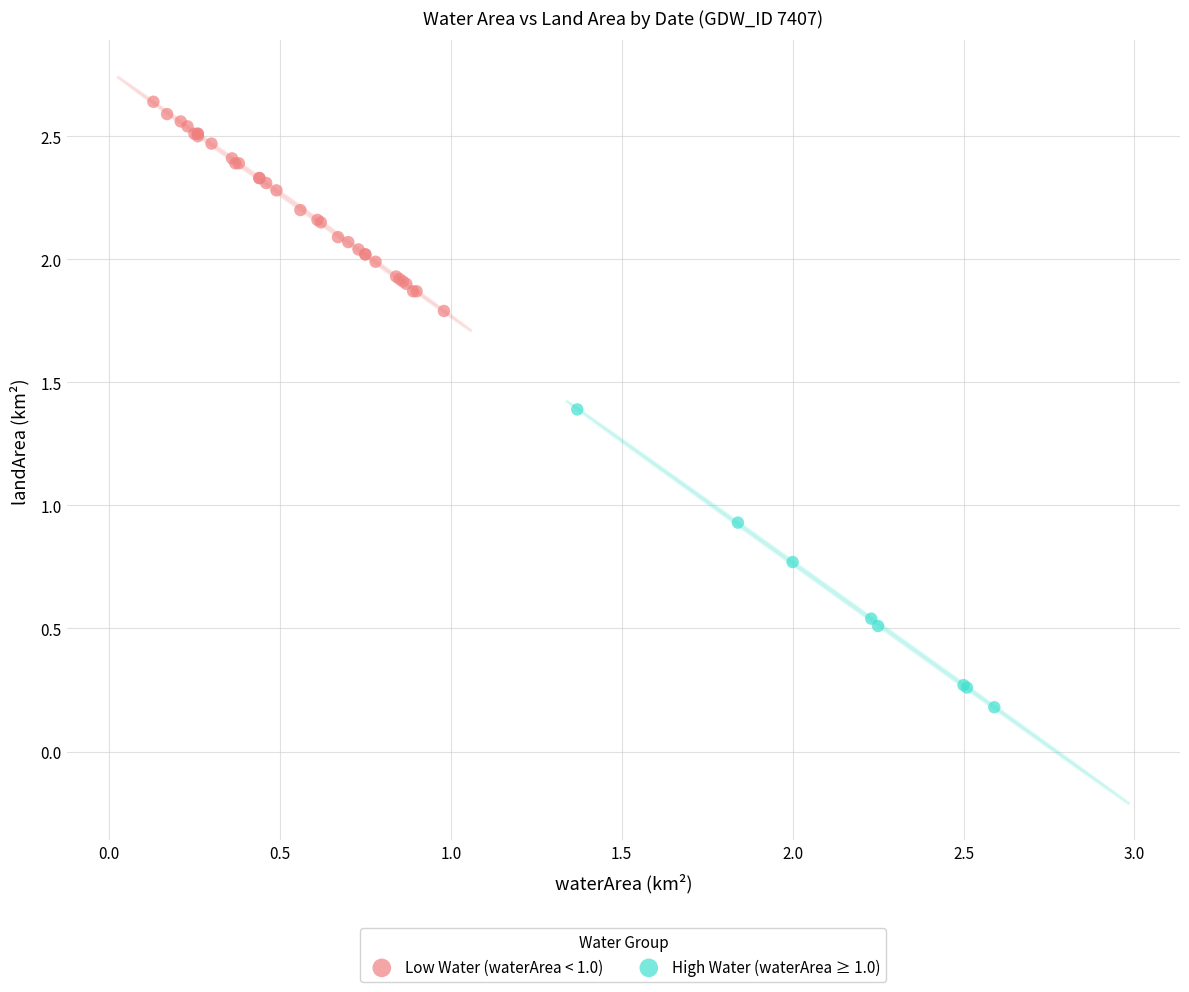

Which series contains the lowest Y value?

High Water (waterArea ≥ 1.0)